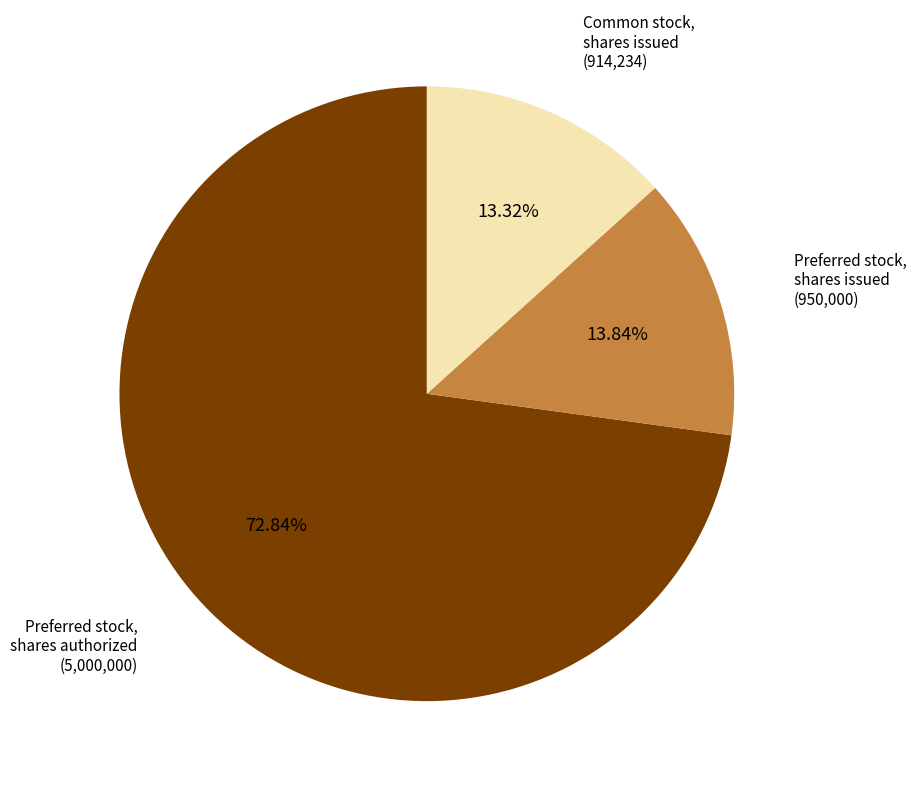

Is there a majority slice in this chart?

Yes